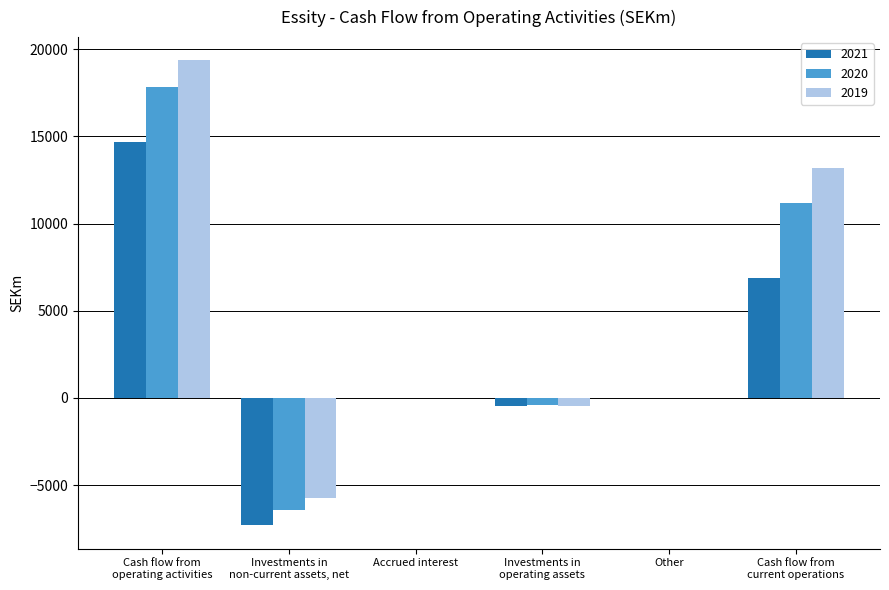

What is the sum of all 2020 values?

22163